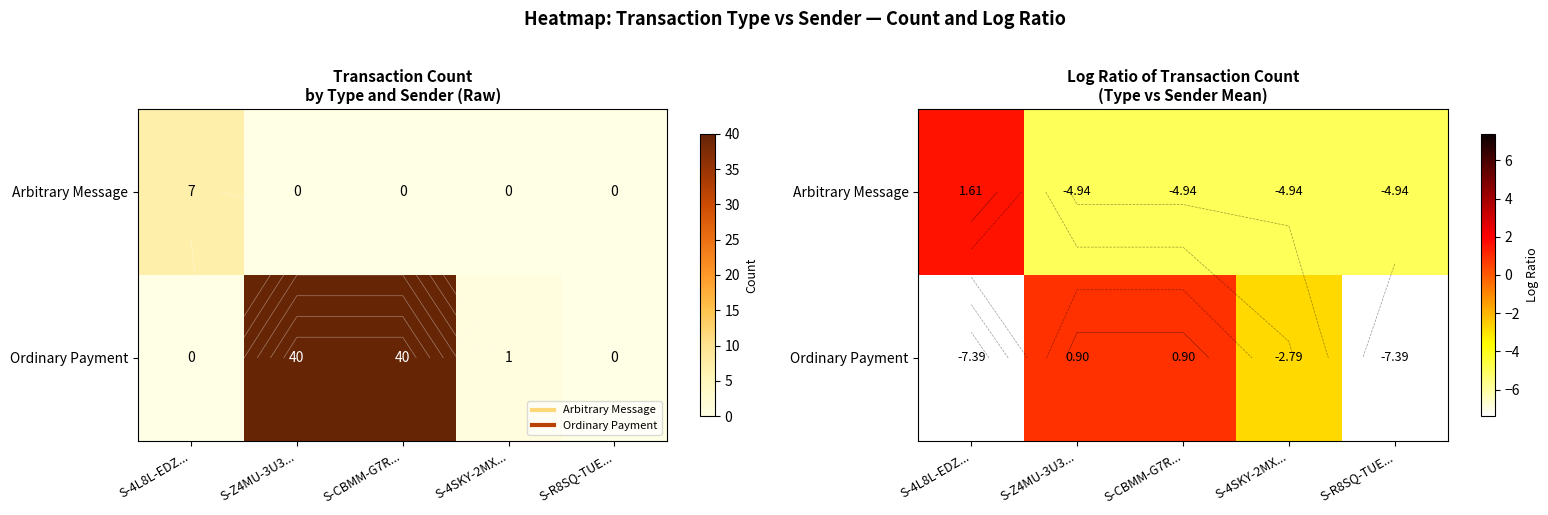

How many values in the Ordinary Payment series exceed -2?

2